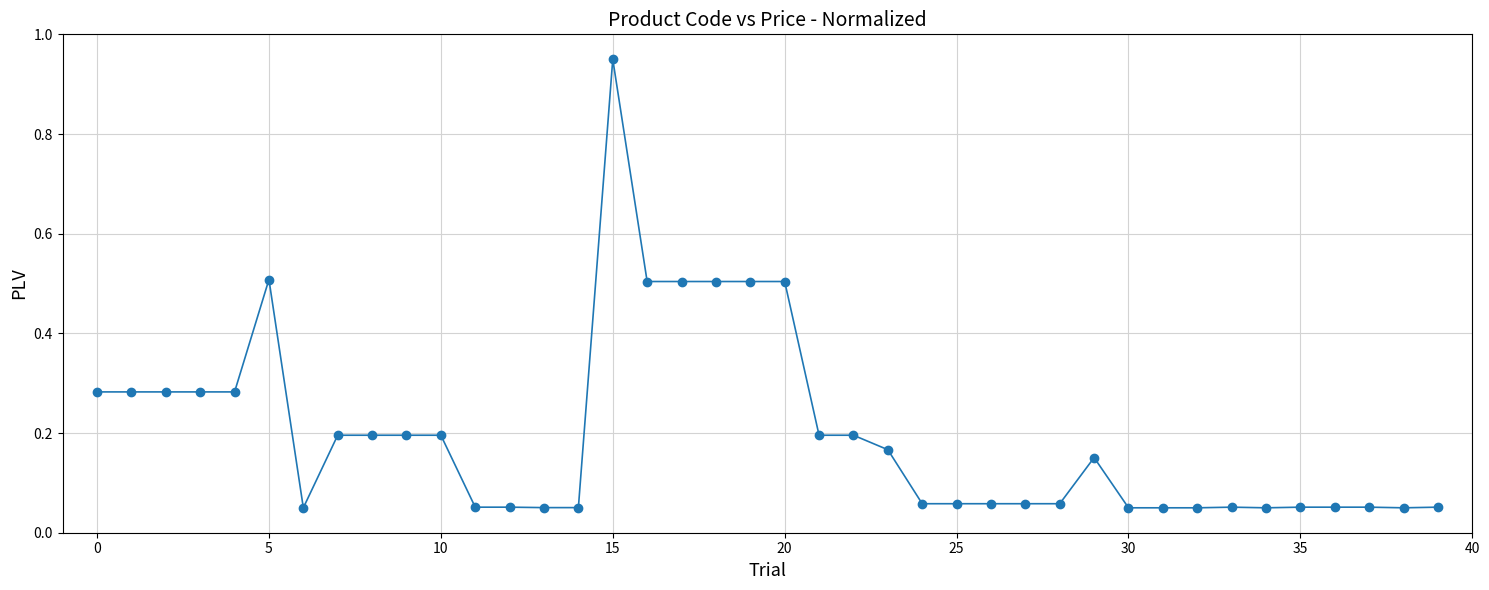

True or false: the data has more than 1 interior local peaks.

True